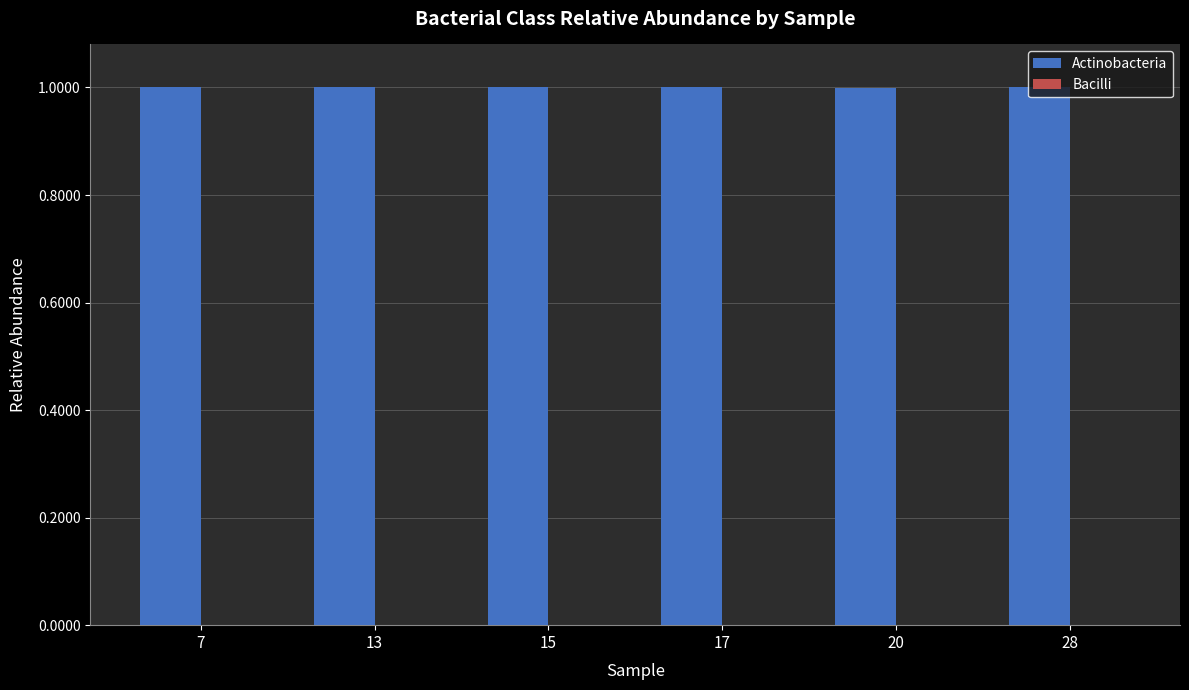

What is the spread (max minus min) of values at 20?

1.0